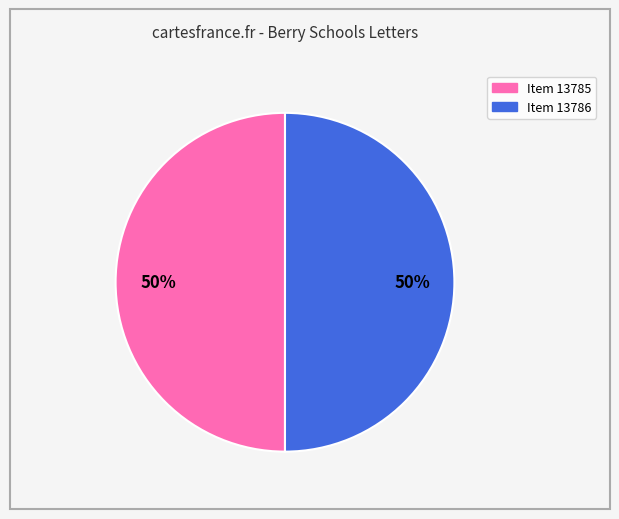

Is the sum of Item 13786 and Item 13785 greater than half?

Yes